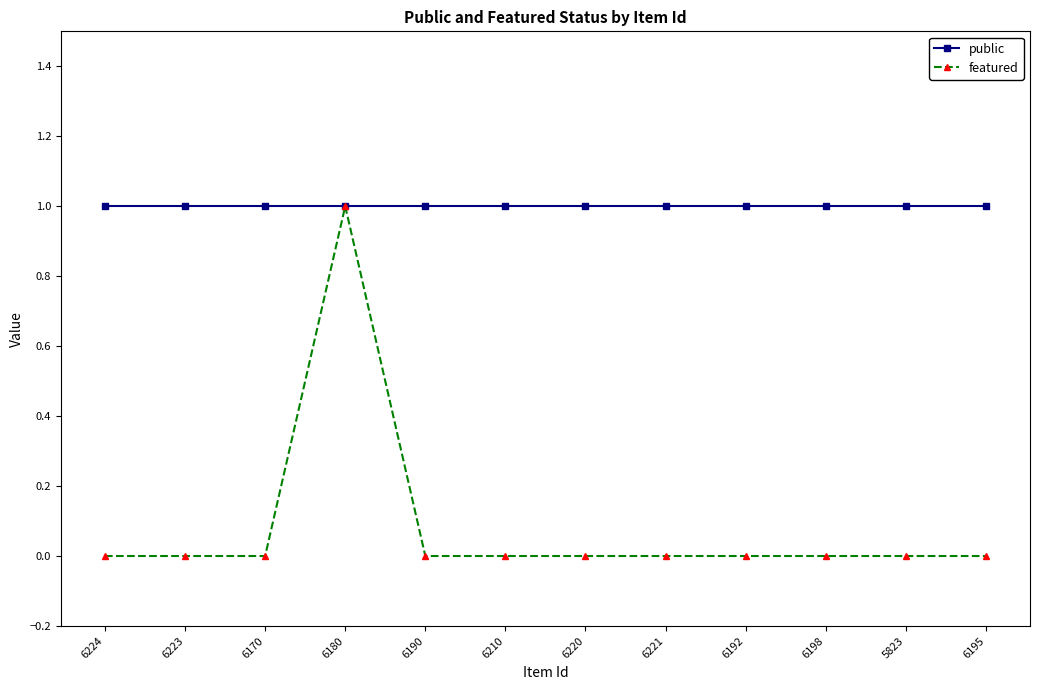

Rank the series at 6221 from lowest to highest value.

featured, public